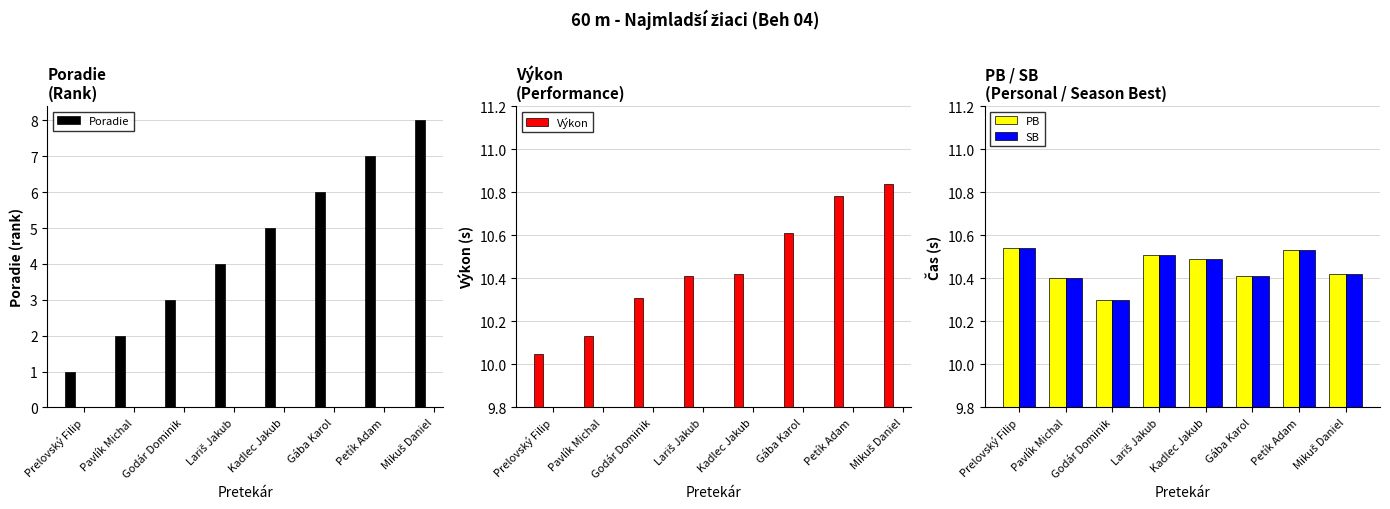

What is the spread (max minus min) of values at Petík Adam?

3.8